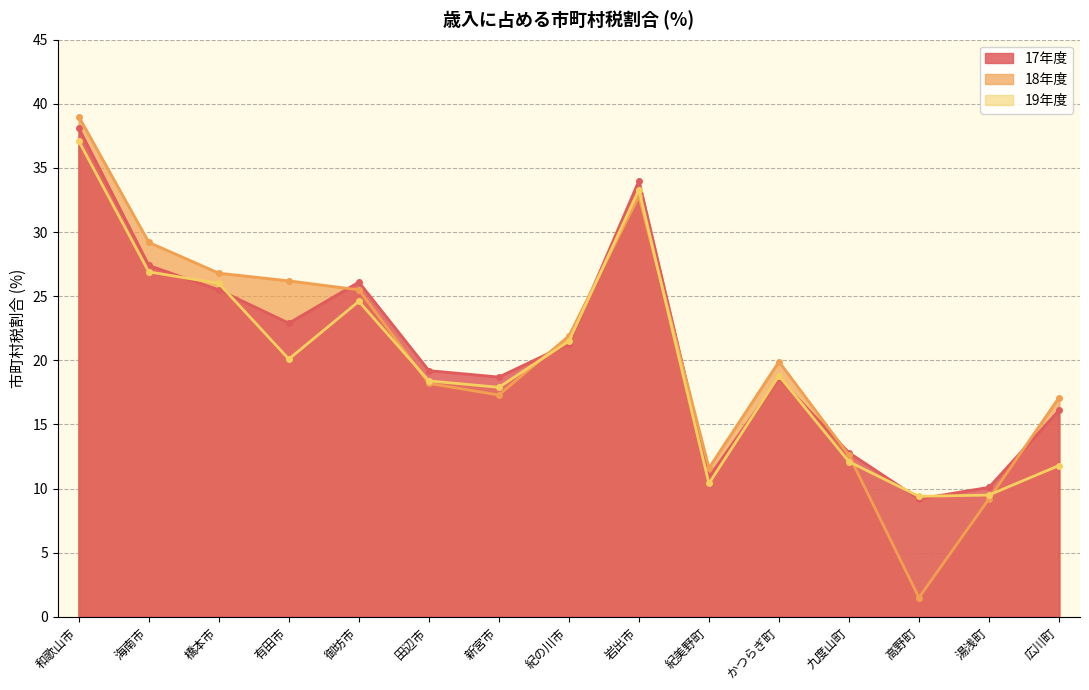

Reading right to left, extract all data points from this chart.

17年度: 広川町=16.1	湯浅町=10.1	高野町=9.2	九度山町=12.8	かつらぎ町=18.6	紀美野町=10.9	岩出市=34.0	紀の川市=21.3	新宮市=18.7	田辺市=19.2	御坊市=26.1	有田市=22.9	橋本市=25.5	海南市=27.4	和歌山市=38.1
18年度: 広川町=17.1	湯浅町=9.2	高野町=1.5	九度山町=12.6	かつらぎ町=19.9	紀美野町=11.6	岩出市=32.8	紀の川市=21.9	新宮市=17.3	田辺市=18.2	御坊市=25.5	有田市=26.2	橋本市=26.8	海南市=29.2	和歌山市=39.0
19年度: 広川町=11.8	湯浅町=9.5	高野町=9.4	九度山町=12.1	かつらぎ町=18.8	紀美野町=10.4	岩出市=33.3	紀の川市=21.5	新宮市=17.9	田辺市=18.4	御坊市=24.6	有田市=20.1	橋本市=26.0	海南市=26.9	和歌山市=37.1